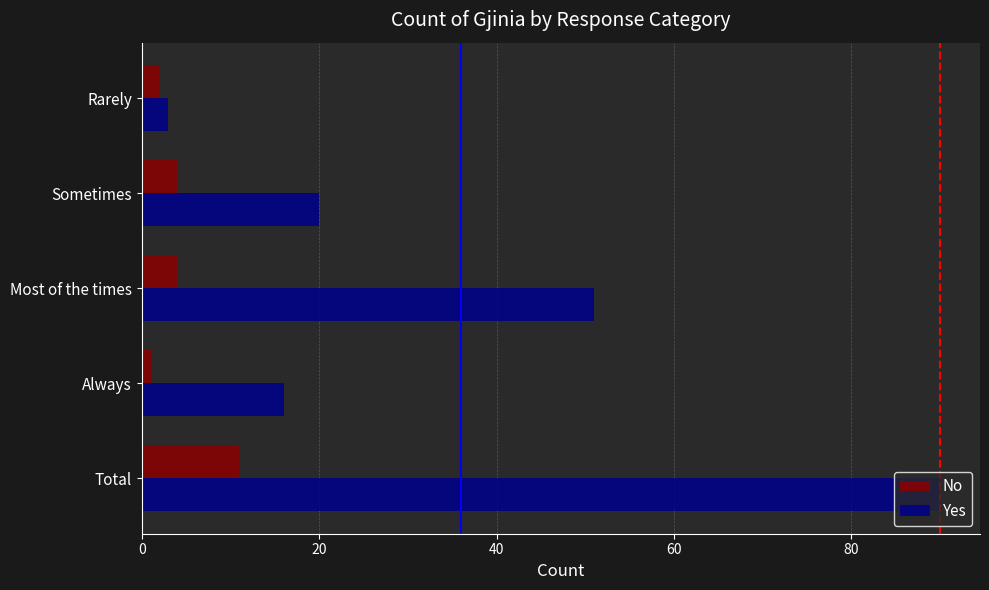

At how many categories does at least one series exceed 10?

4